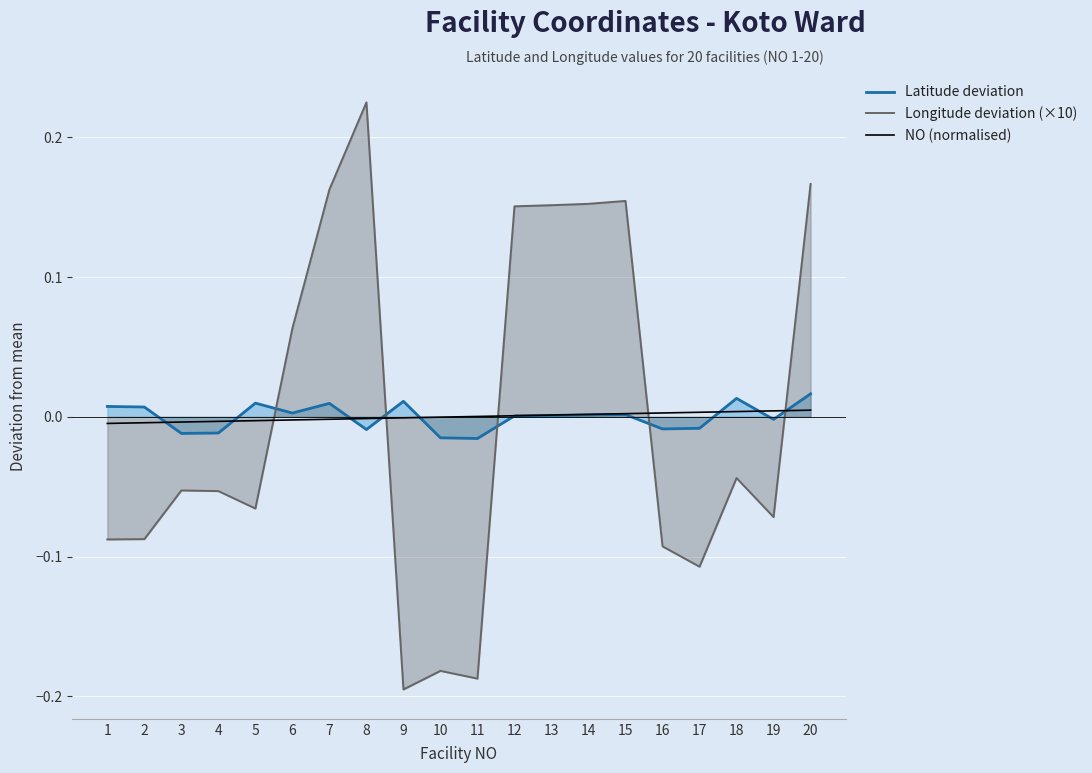

What is the maximum value shown in the chart?

0.2